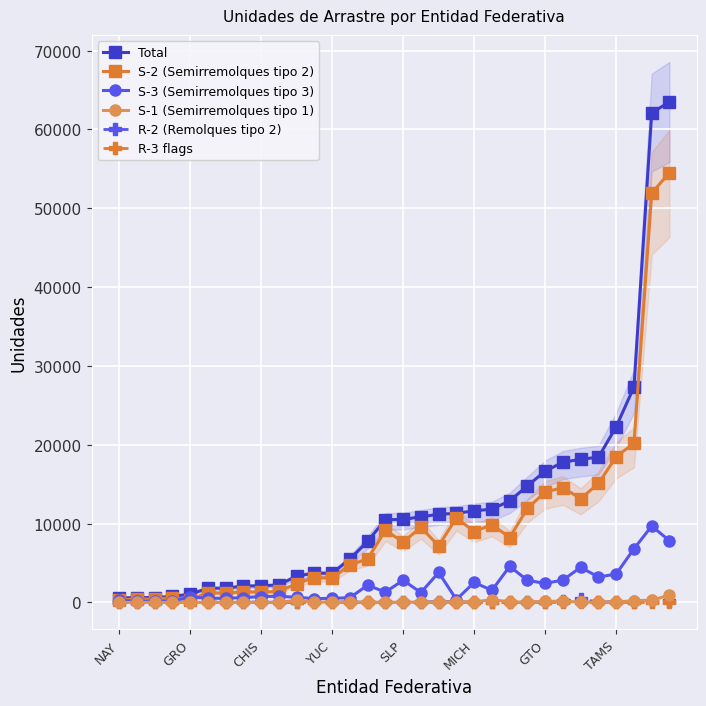

Is it true that S-2 (Semirremolques tipo 2) equals 20182 at 29?

True